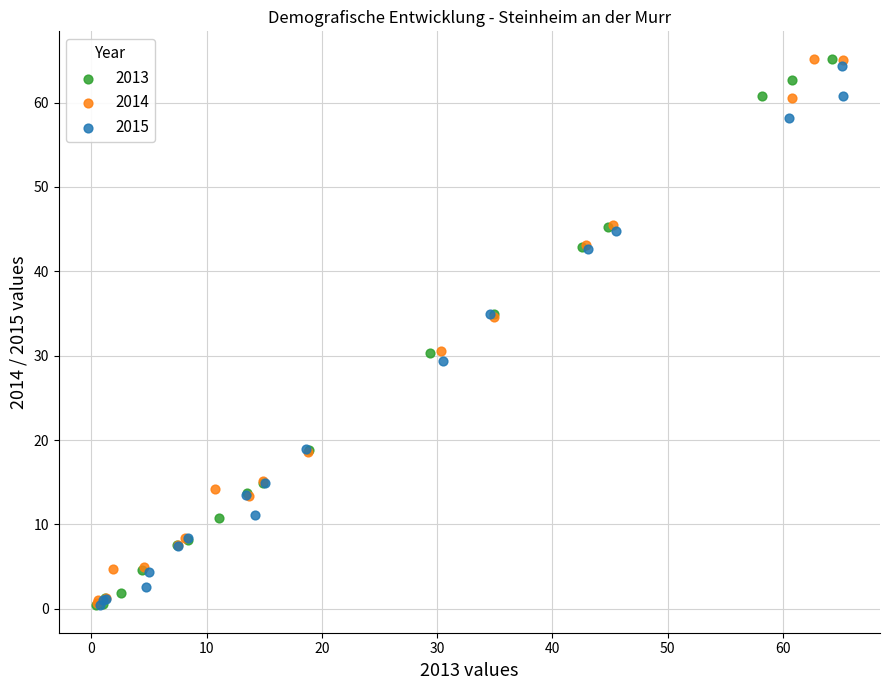

What are all the series names shown in the legend?

2013, 2014, 2015